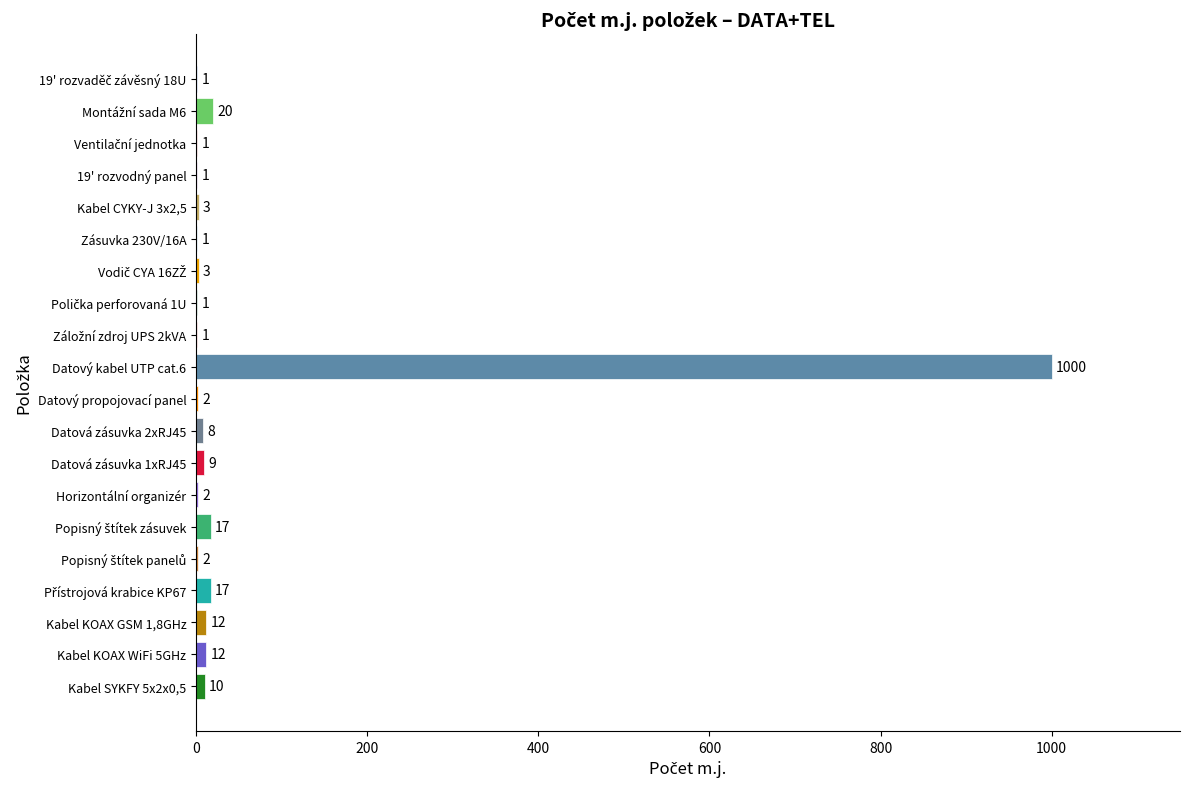

What is the sum of all values?

1123